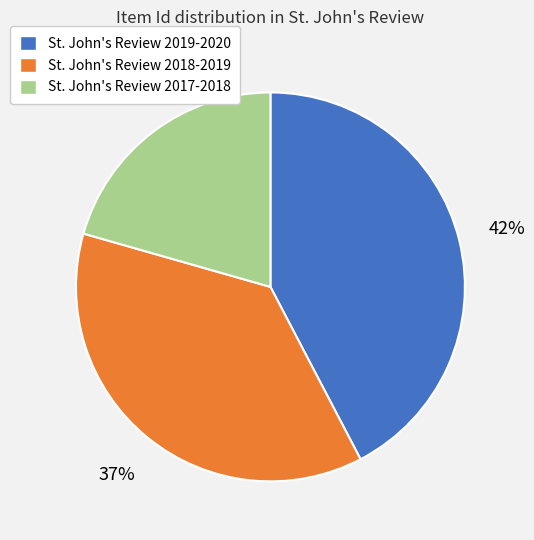

Is it true that St. John's Review 2019-2020 is 42% of the pie?

True